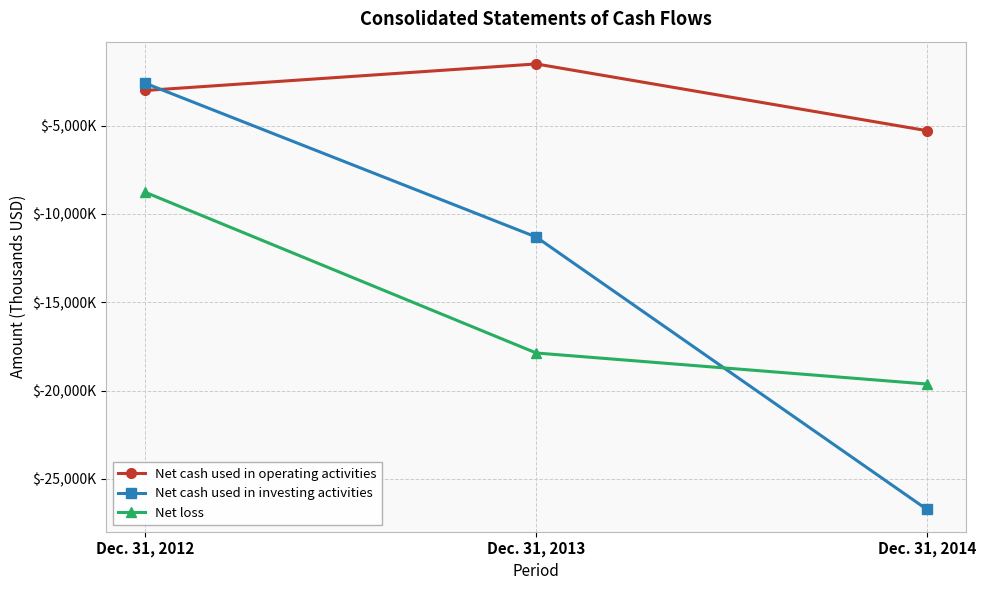

At which label does Net cash used in investing activities reach its peak?

Dec. 31, 2012